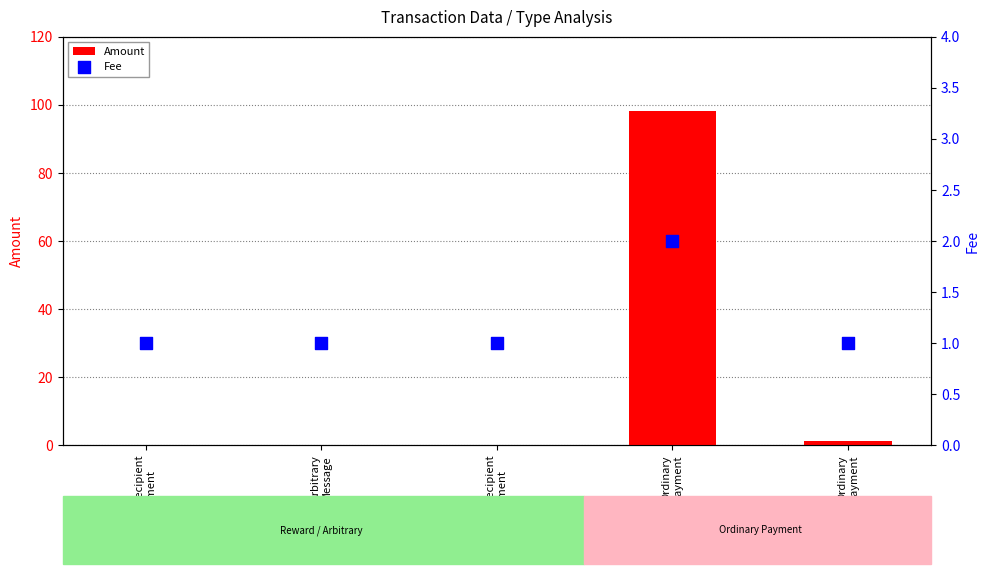

At how many categories does at least one series exceed 32?

1